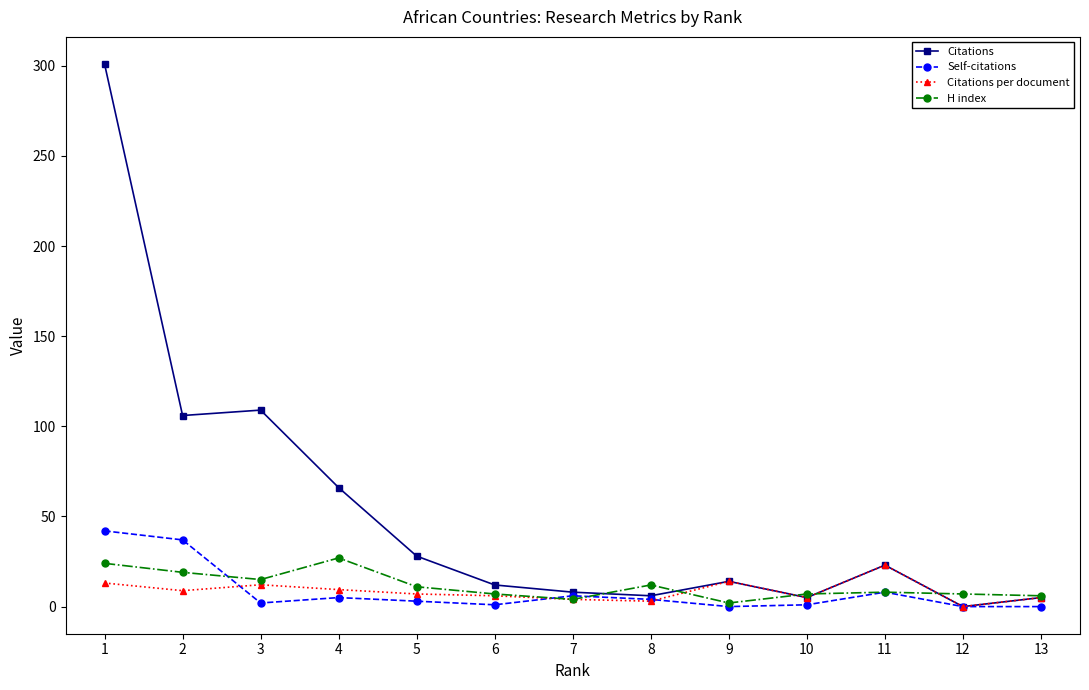

Is this an area chart (filled region under the line)?

No